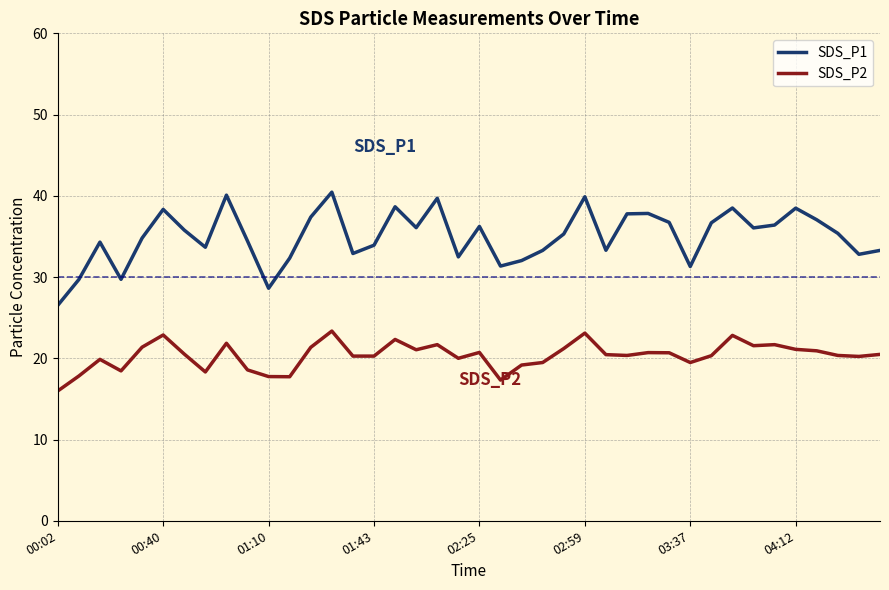

True or false: SDS_P1 has more than 0 interior local peaks.

True